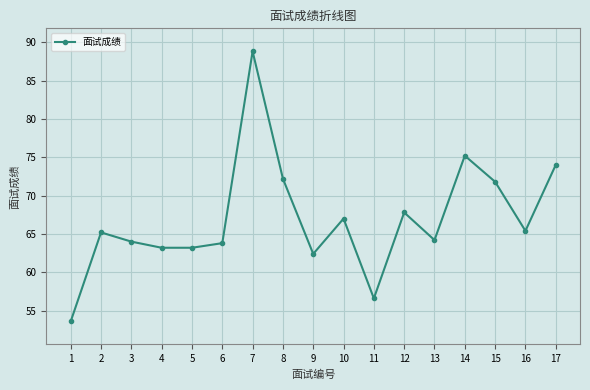

Where does the data first go above 65?

2